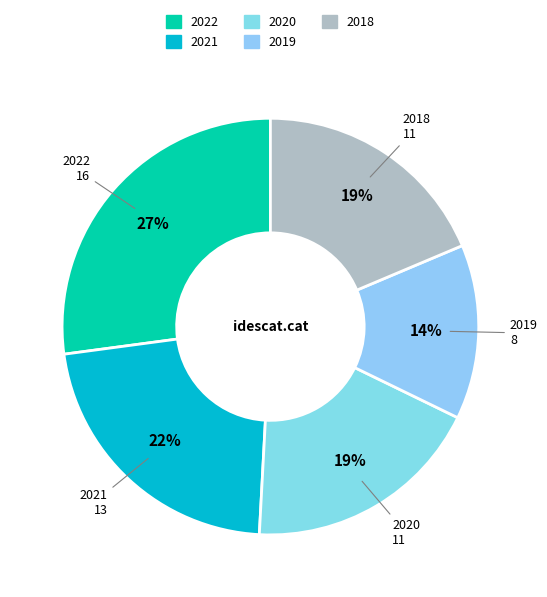

True or false: 2020 accounts for 19% of the total.

True